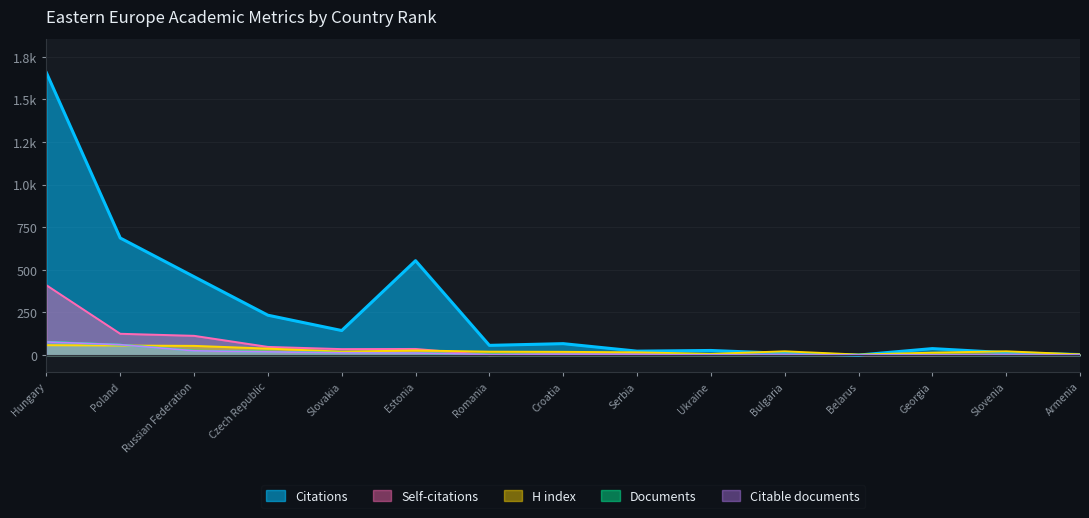

What are all the series names shown in the legend?

Citations, Self-citations, H index, Documents, Citable documents